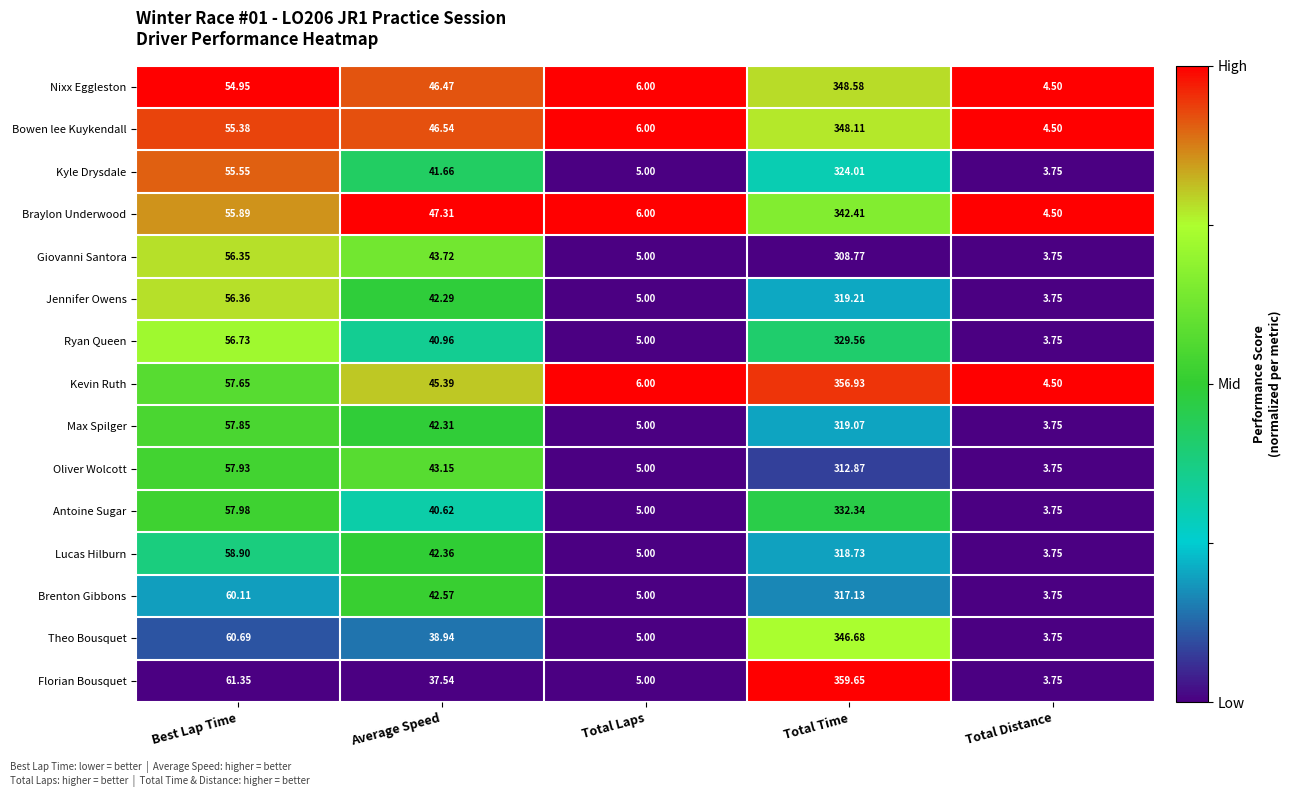

Which series has the widest spread of values?

Florian Bousquet